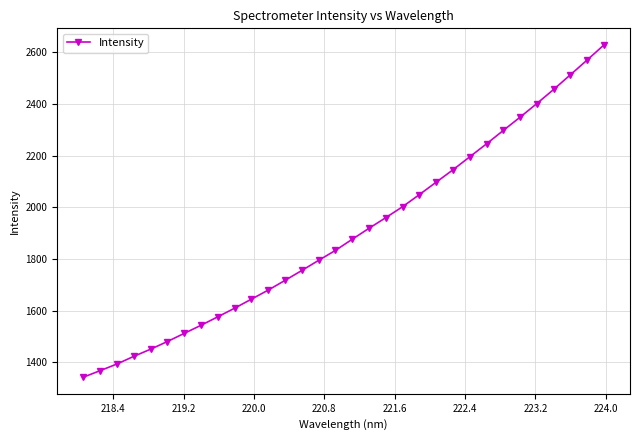

What is the value of the 3rd point from the left?

1393.9